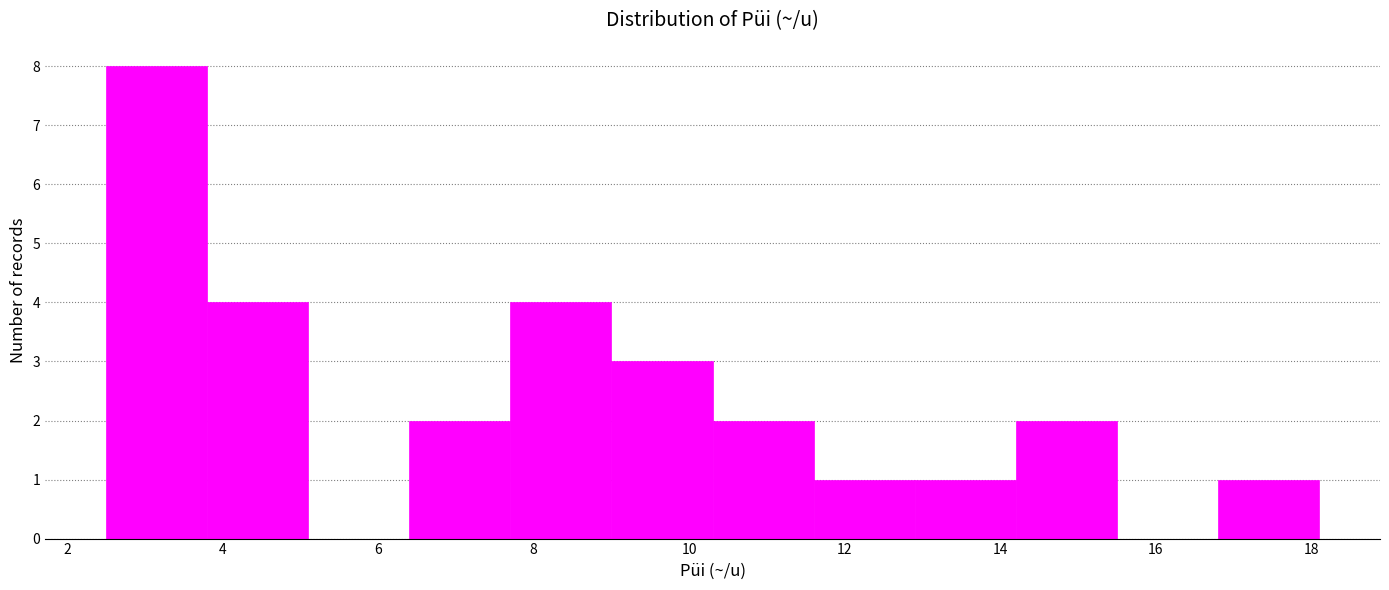

Reading left to right, transcribe this chart: for each bar, give the range it covers on the x-axis and its height. Neither the bar edges nor the heights are printed on the chart, so give them approximately, as read against the axes.

2.5 to 3.8: 8
3.8 to 5.1: 4
5.1 to 6.4: 0
6.4 to 7.7: 2
7.7 to 9.0: 4
9.0 to 10.3: 3
10.3 to 11.6: 2
11.6 to 12.9: 1
12.9 to 14.2: 1
14.2 to 15.5: 2
15.5 to 16.8: 0
16.8 to 18.1: 1